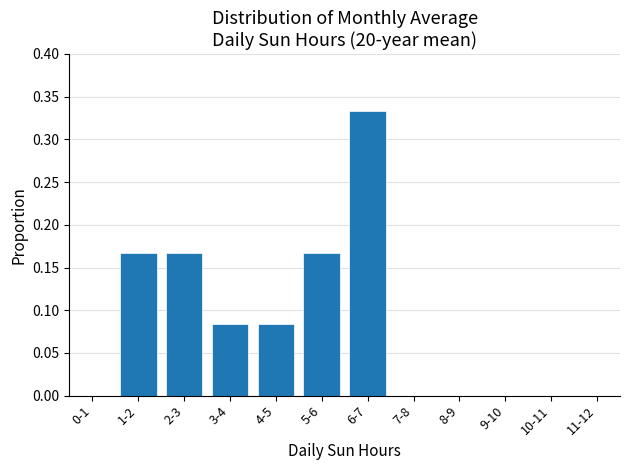

Between 1-2 and 4-5, which is larger?

1-2